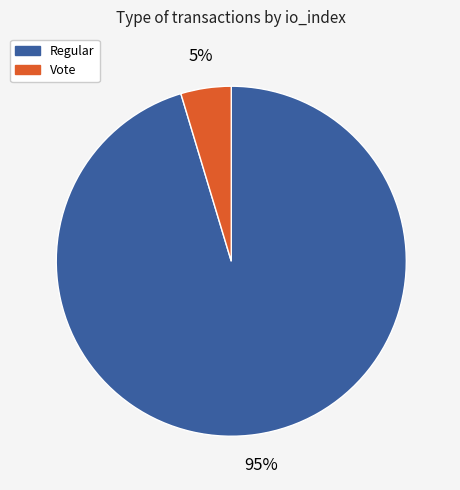

How many segments does this pie chart have?

2